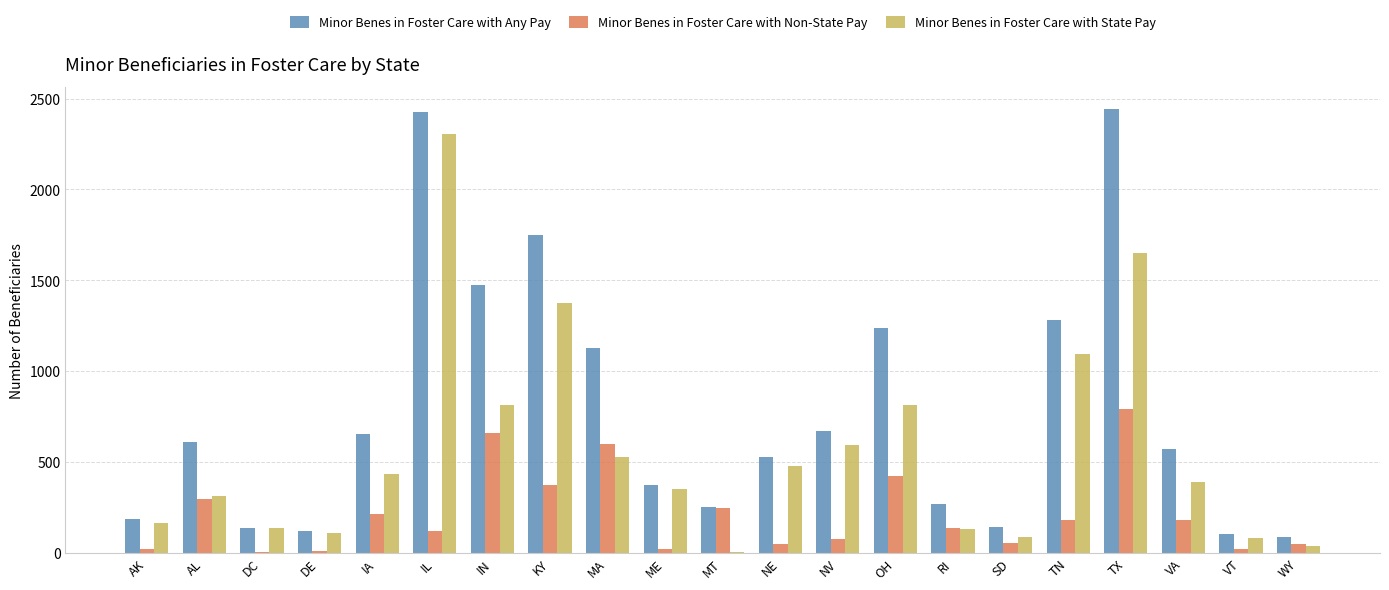

At which label does Minor Benes in Foster Care with Any Pay first exceed 570?

AL